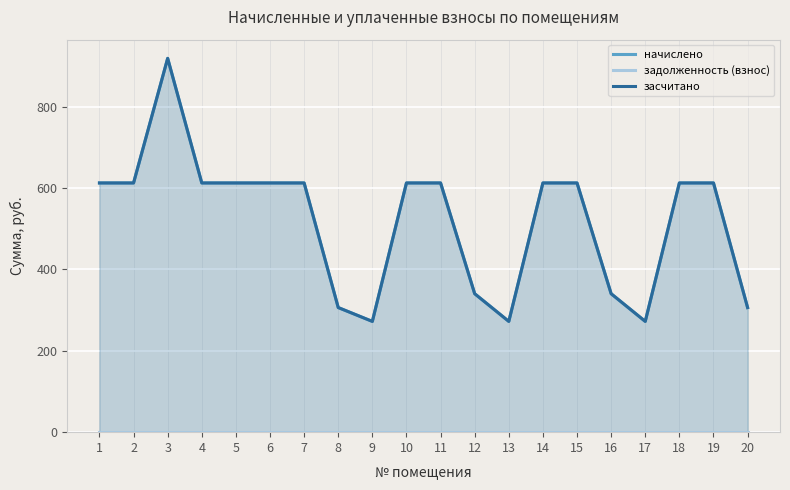

How many lines are shown in the chart?

3